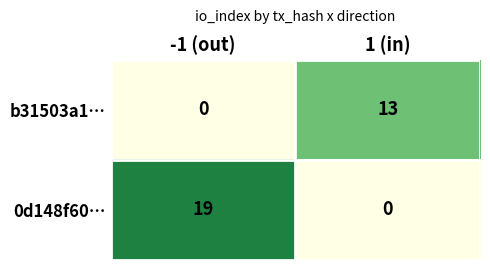

How many categories are shown in the chart?

2